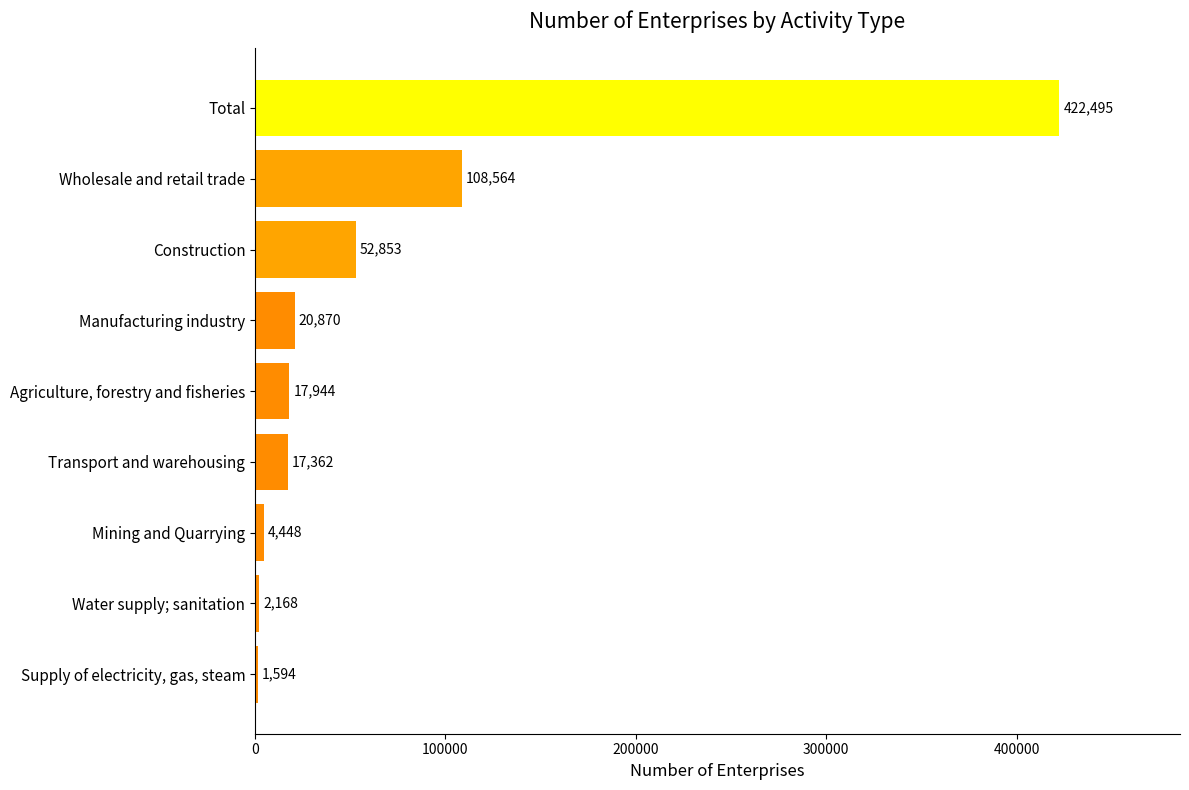

Count the number of data series in this chart.

1